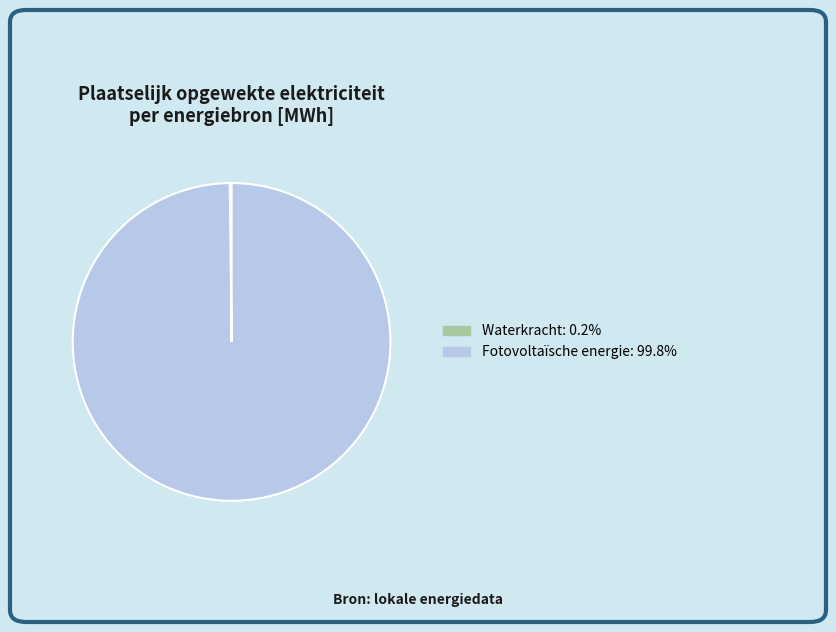

Is there any slice that represents more than half of the pie?

Yes